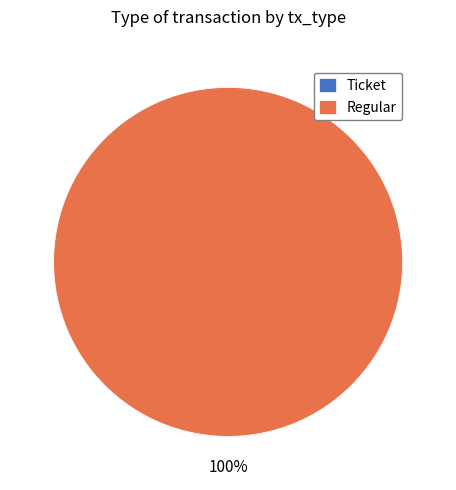

Is the sum of Regular and Ticket greater than half?

Yes